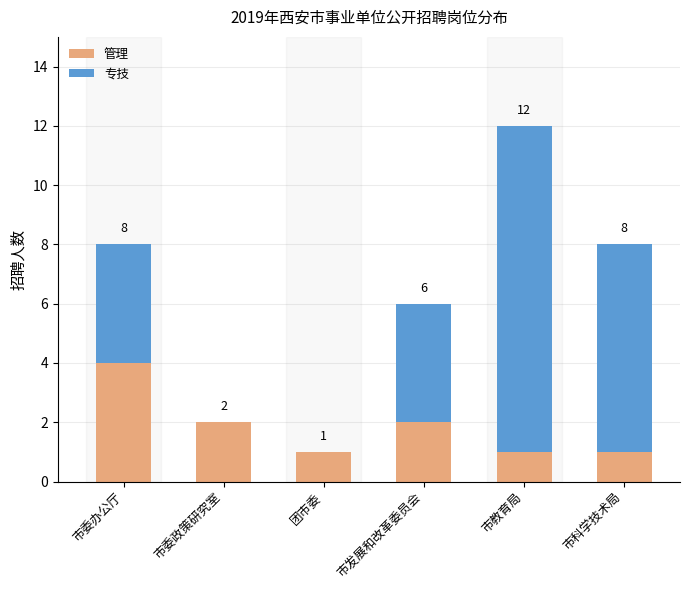

What are all the series names shown in the legend?

管理, 专技